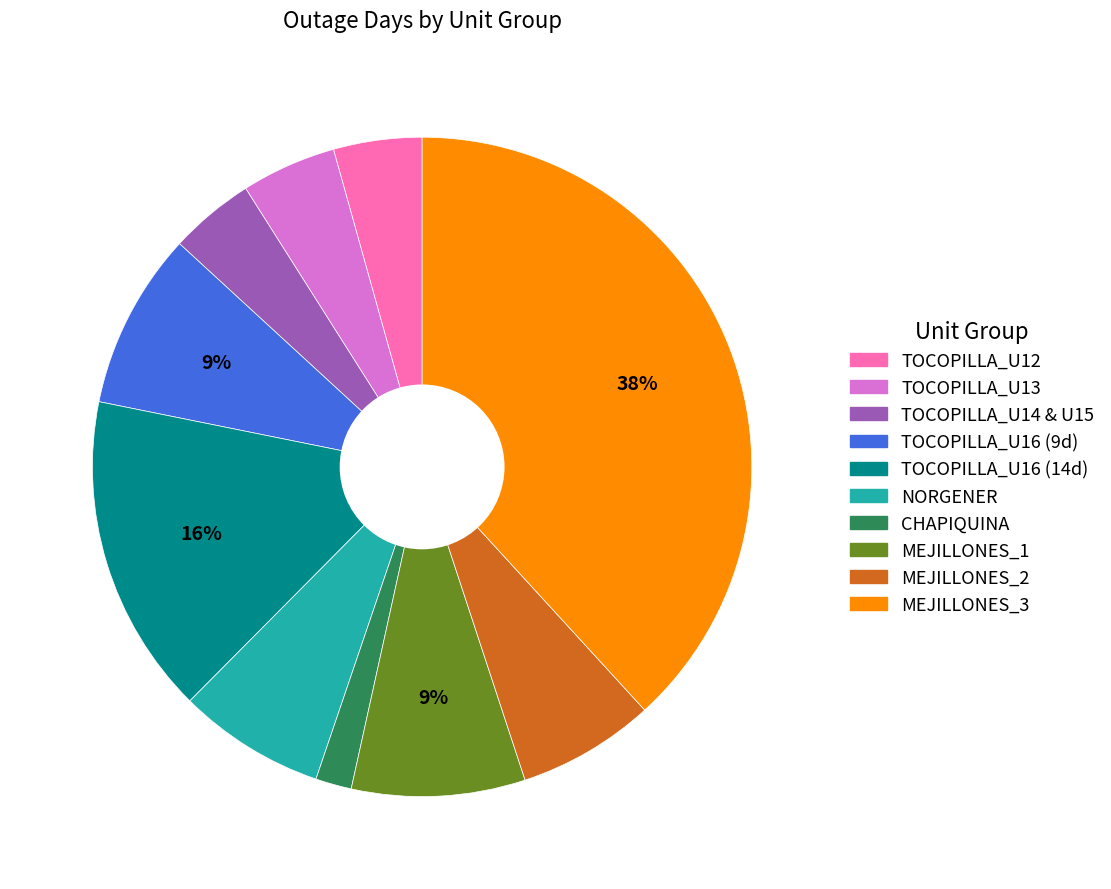

To the nearest percent, what is the difference between the largest and smallest slice percentages?

36%